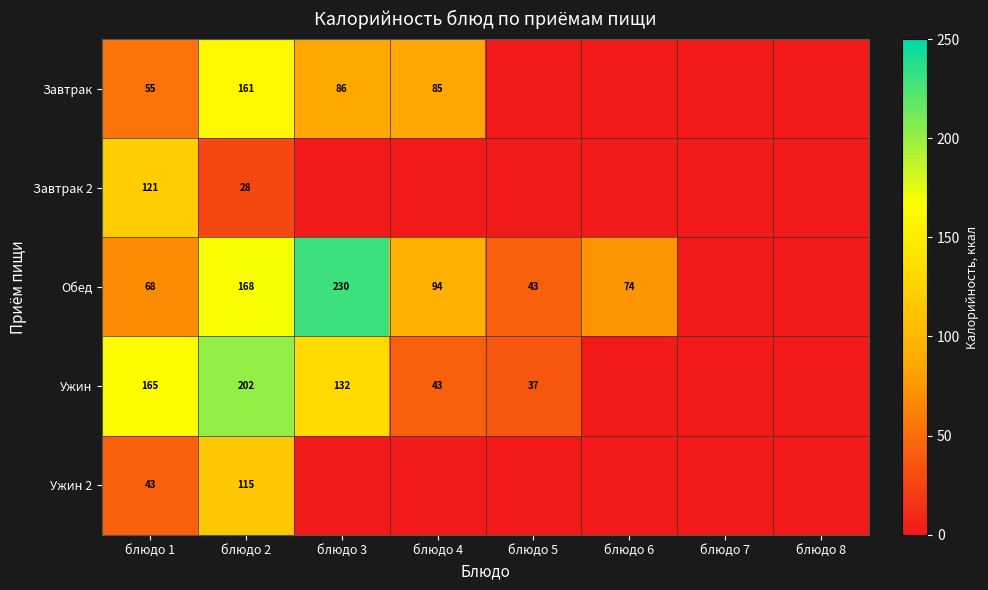

The value of Завтрак 2 at блюдо 2 is 28. True or false?

True